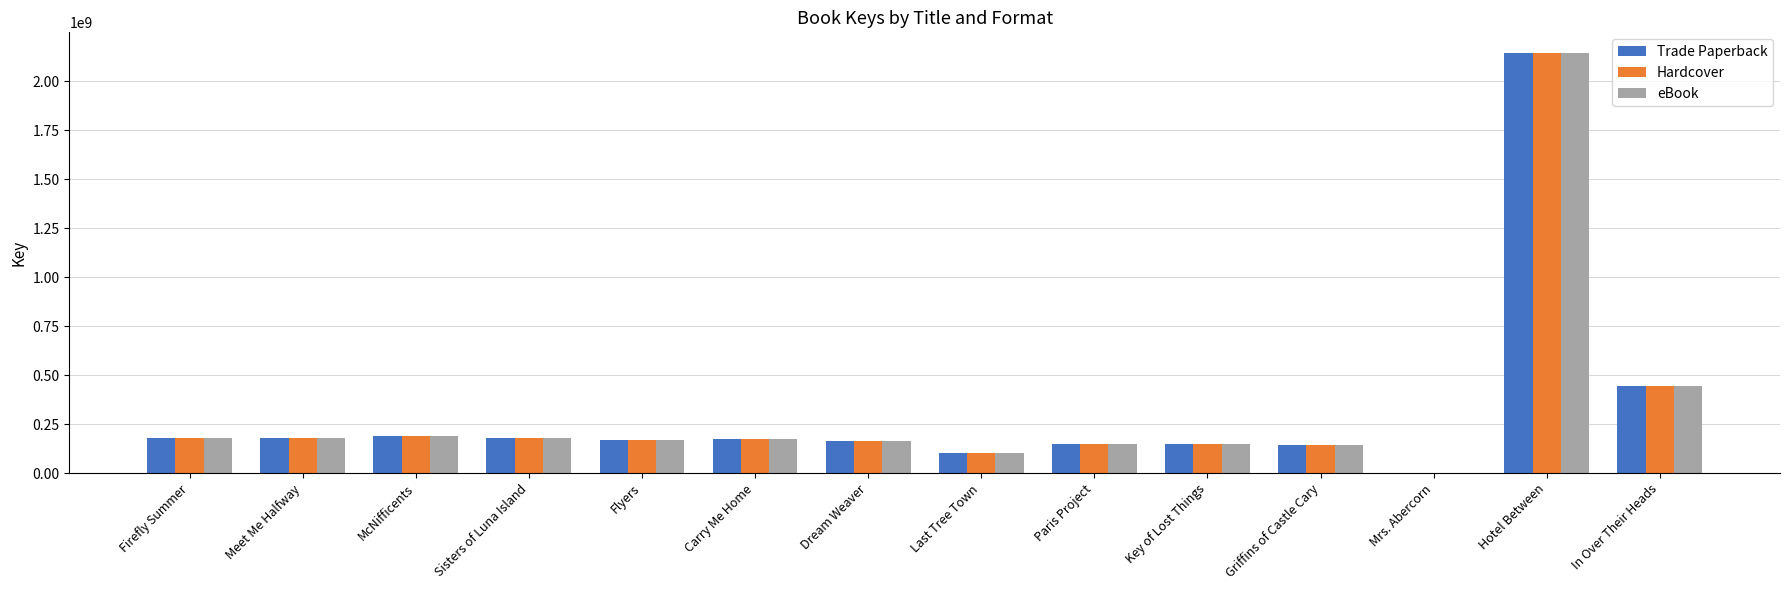

What is the approximate value of eBook at Last Tree Town, to the nearest 10?

100648970